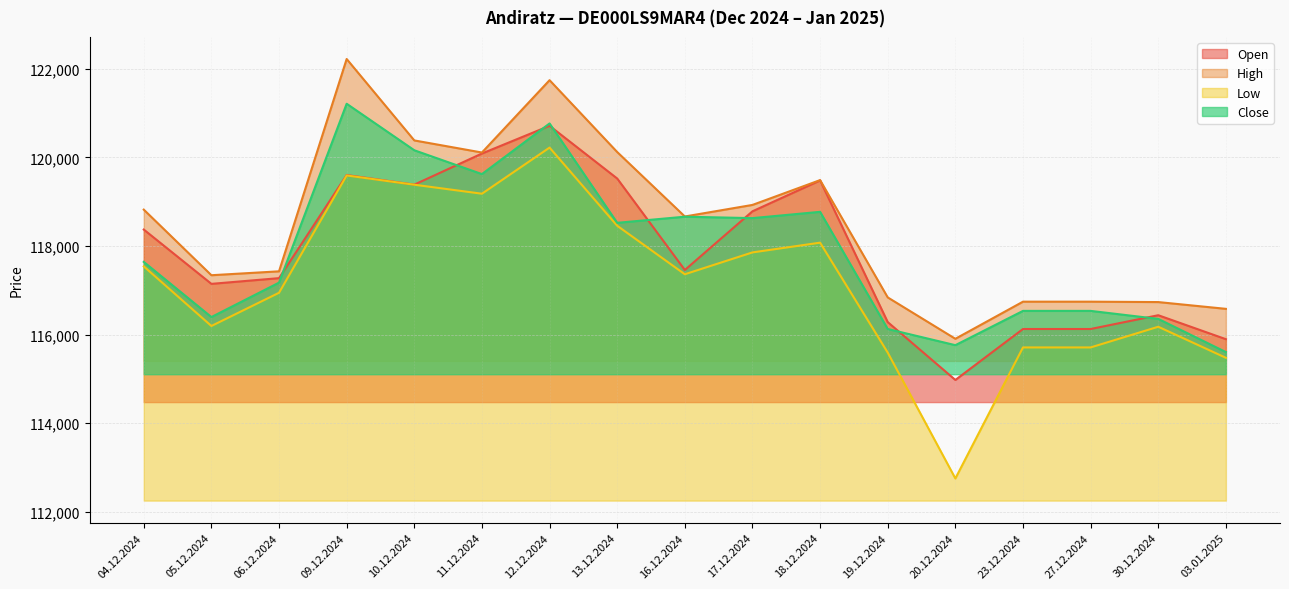

What is the maximum value for High?

122222